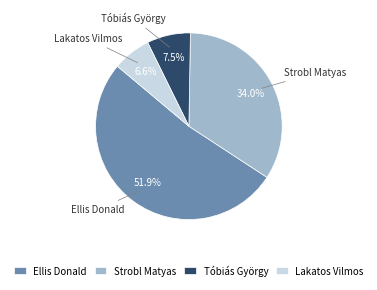

Combined, do Lakatos Vilmos and Tóbiás György account for over 50%?

No